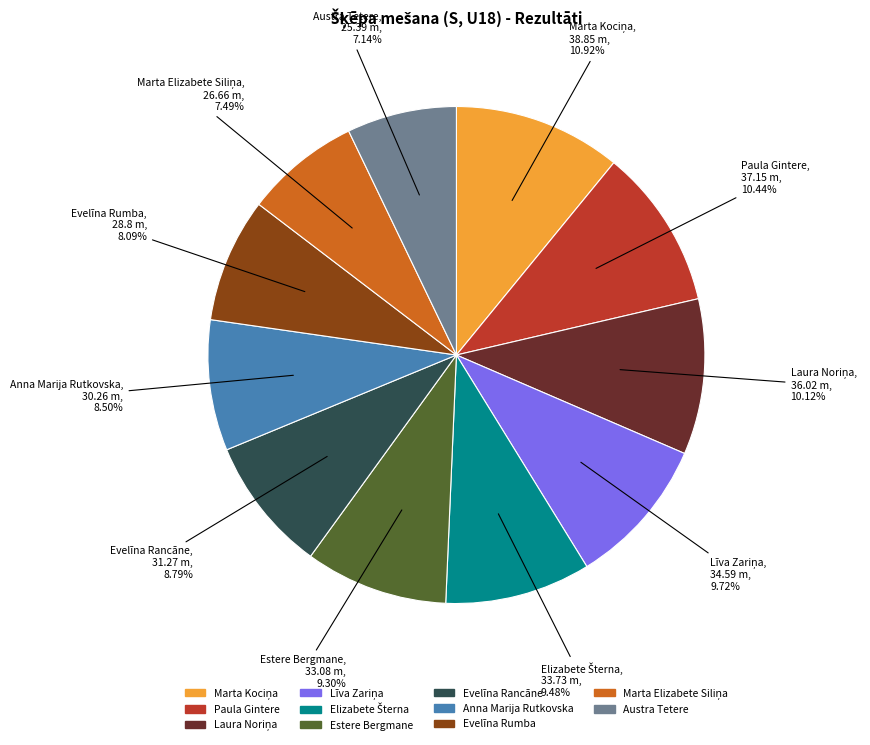

Does Estere Bergmane account for over 50% of the chart?

No